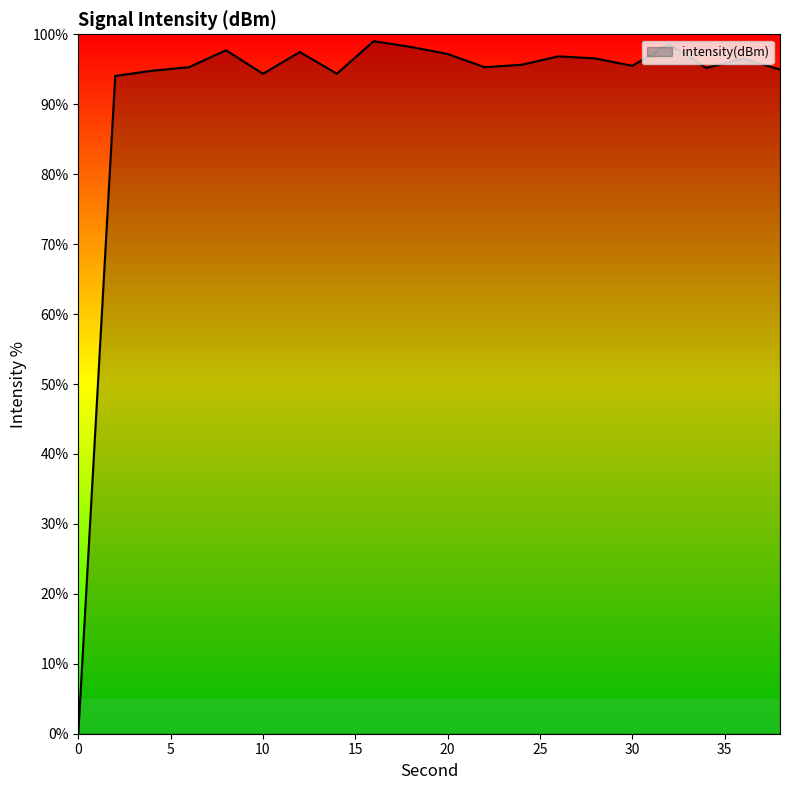

What is the difference between the maximum and minimum values?

99.0